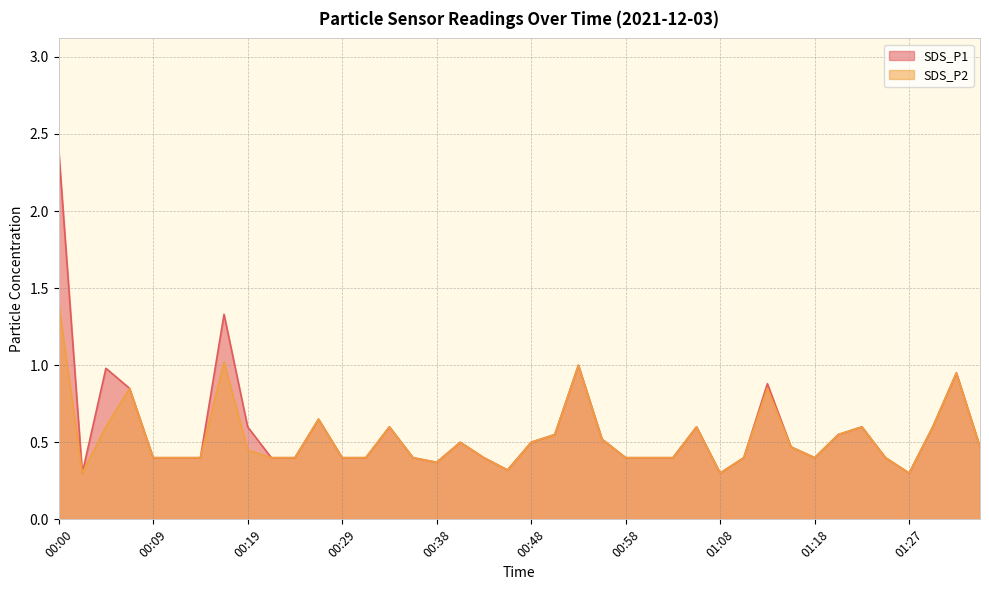

Which series has the widest spread of values?

SDS_P1